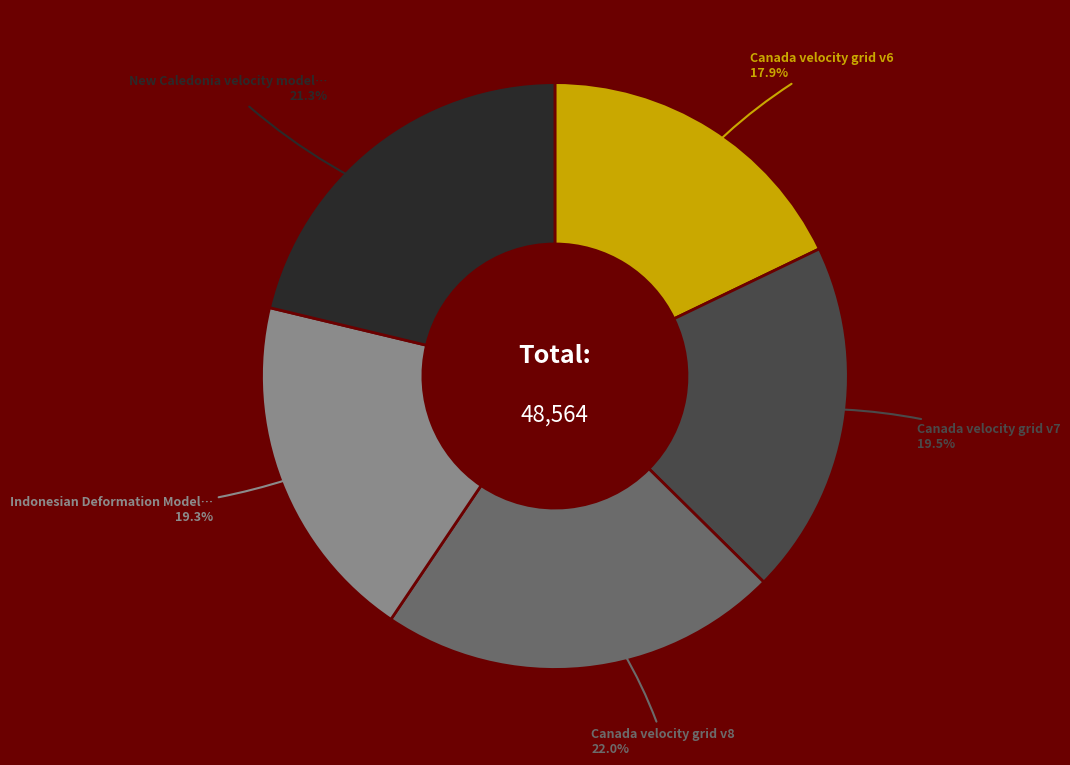

Does any single category account for the majority?

No